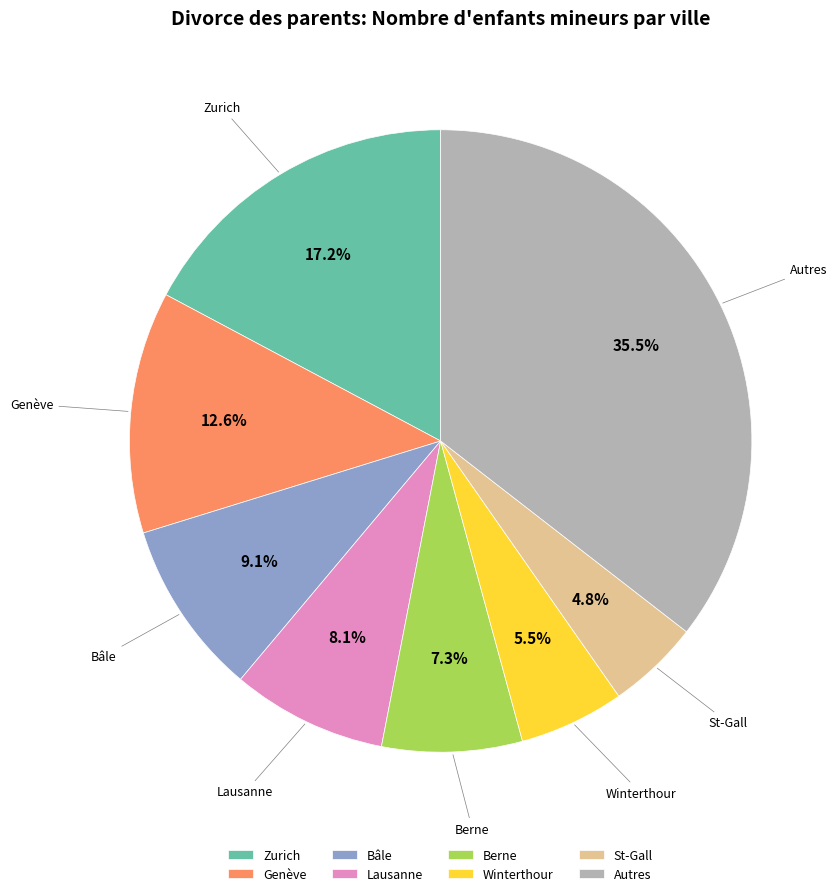

What percentage is NOT represented by St-Gall?

95.2%